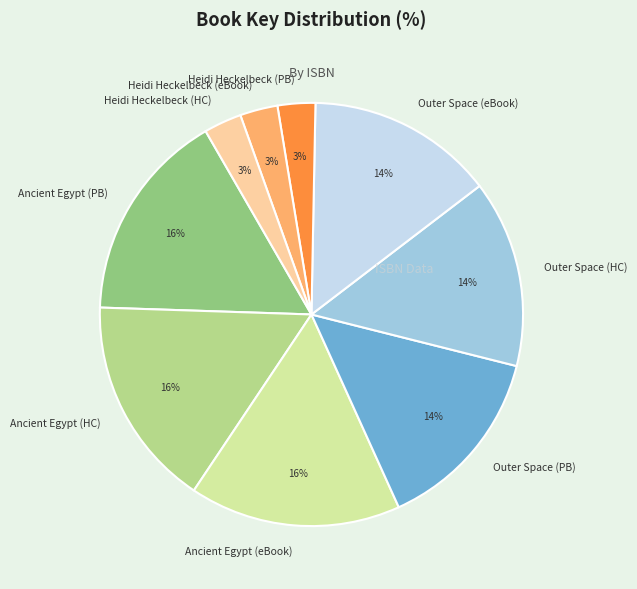

How many segments does this pie chart have?

9